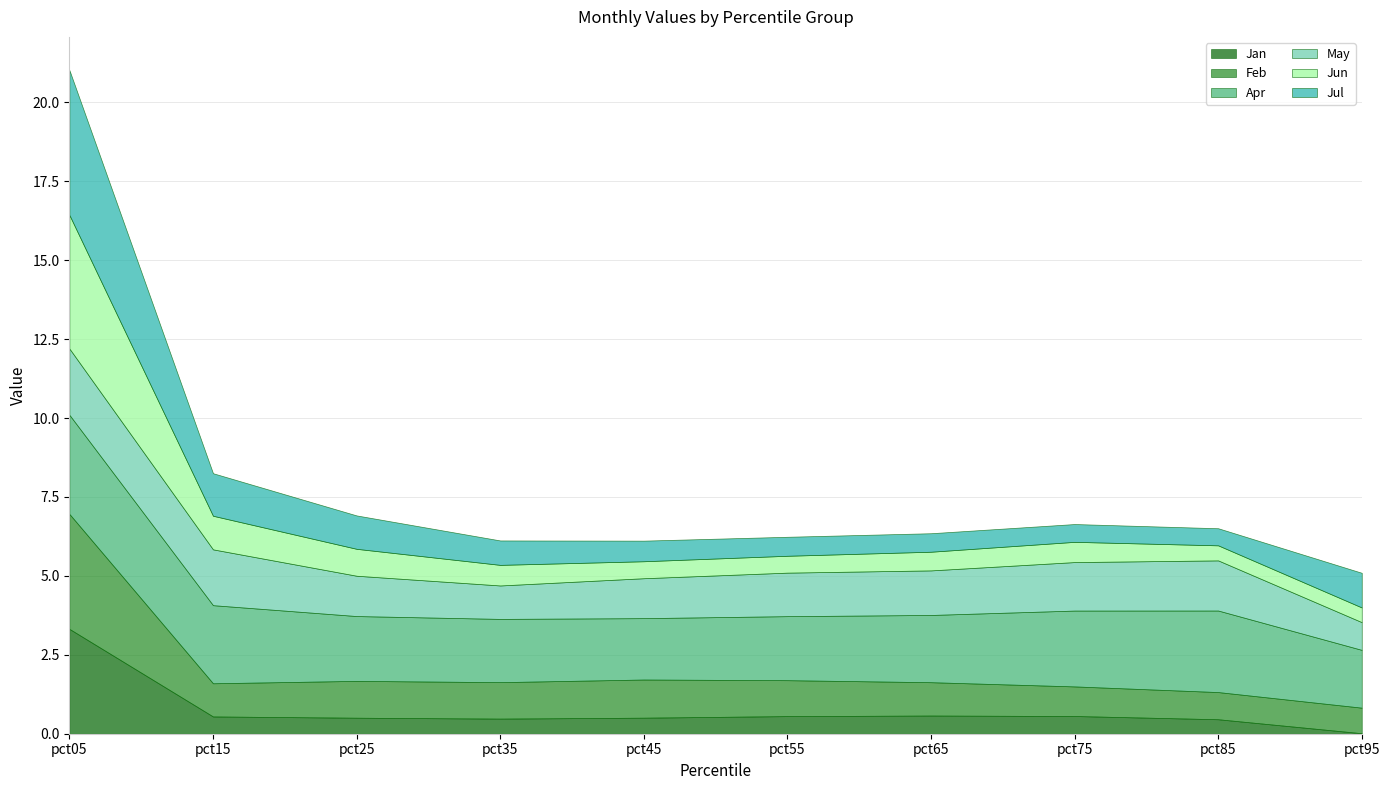

Is it true that May equals 0.6 at pct45?

False